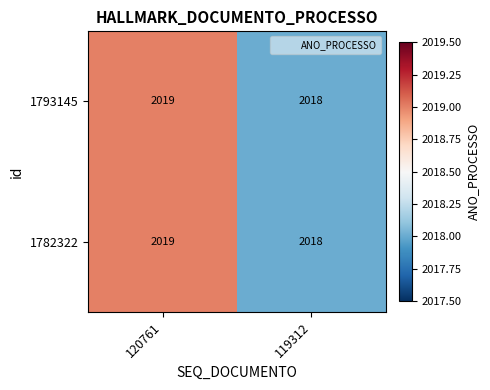

Which category has the lowest value across all series?

119312